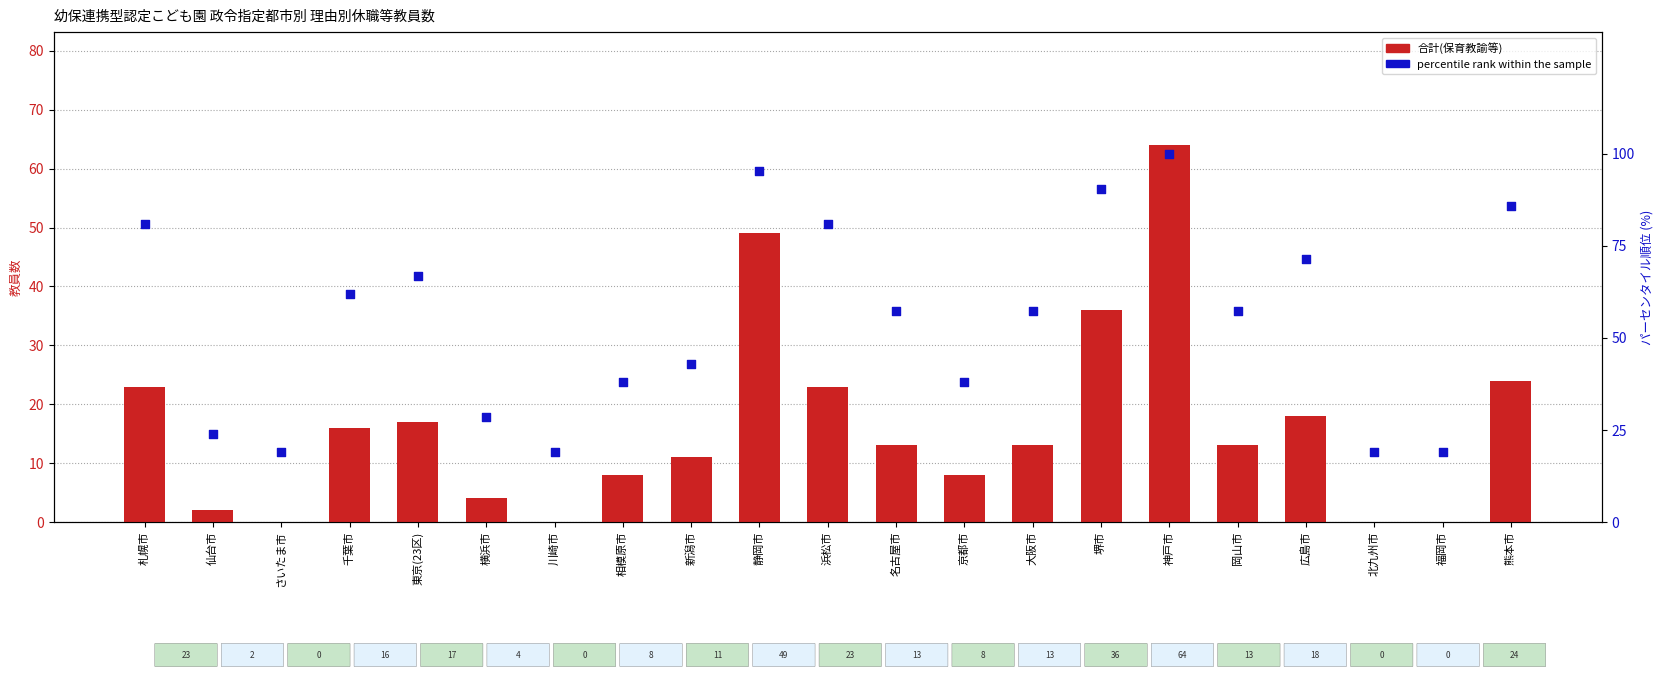

Which series contains the highest Y value?

percentile rank within the sample